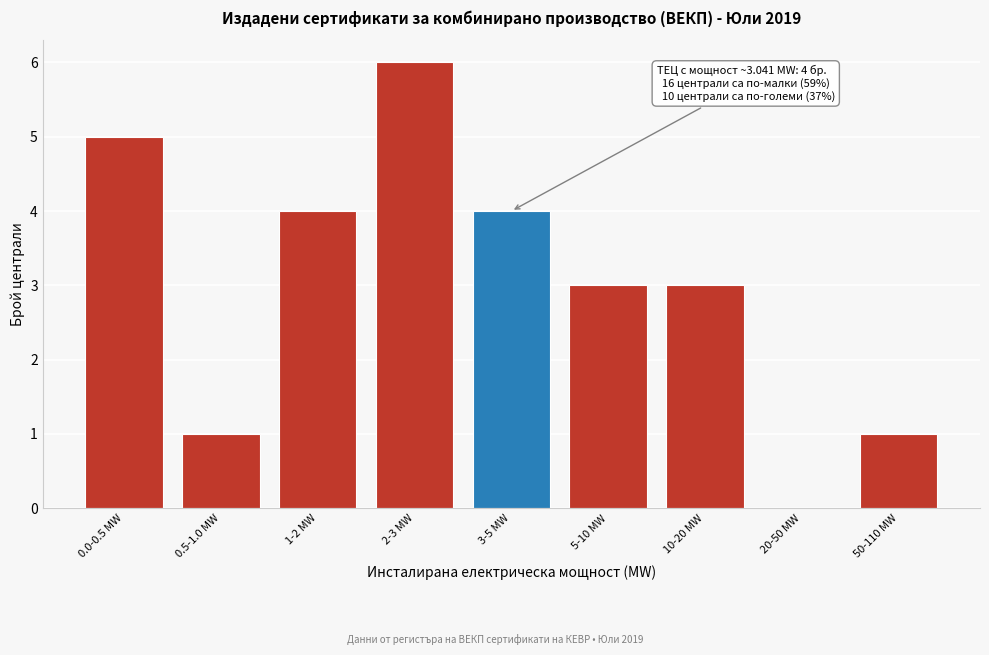

Reading left to right, extract all data points from this chart.

0.0-0.5 MW=5	0.5-1.0 MW=1	1-2 MW=4	2-3 MW=6	3-5 MW=4	5-10 MW=3	10-20 MW=3	20-50 MW=0	50-110 MW=1